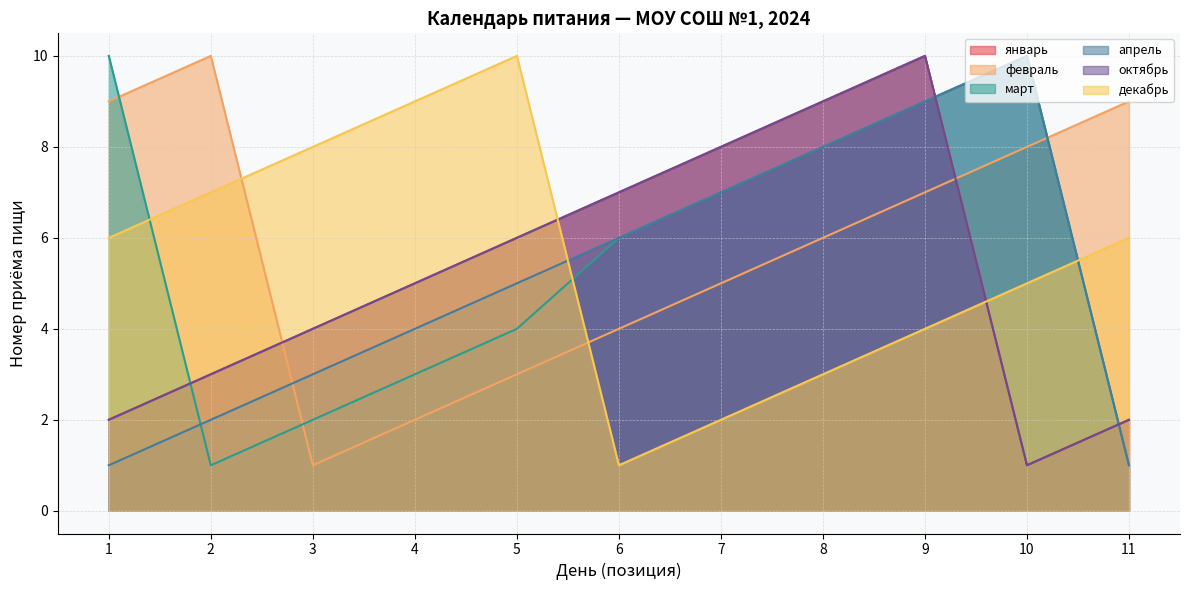

Which series has the largest total across all categories?

февраль